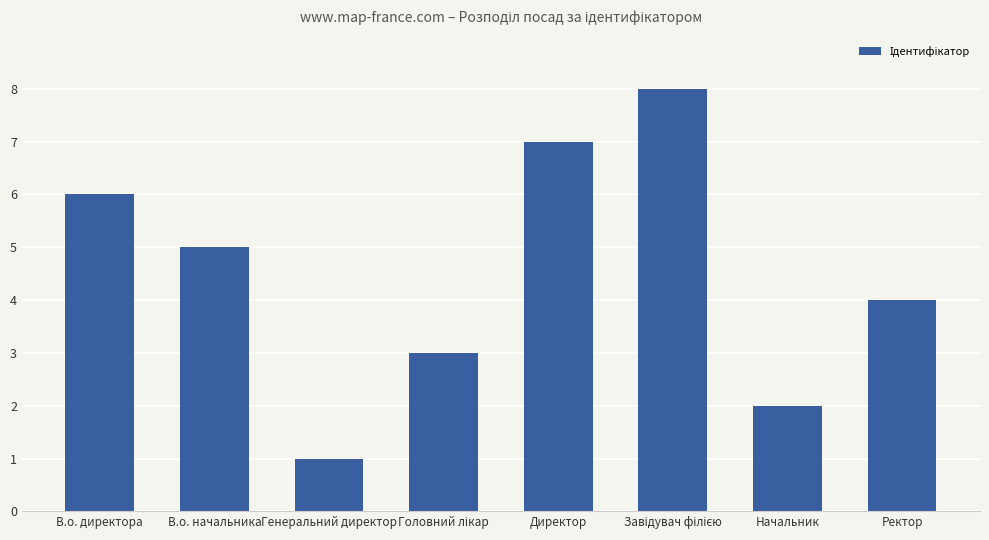

Reading left to right, list all the values displayed in this chart.

6	5	1	3	7	8	2	4